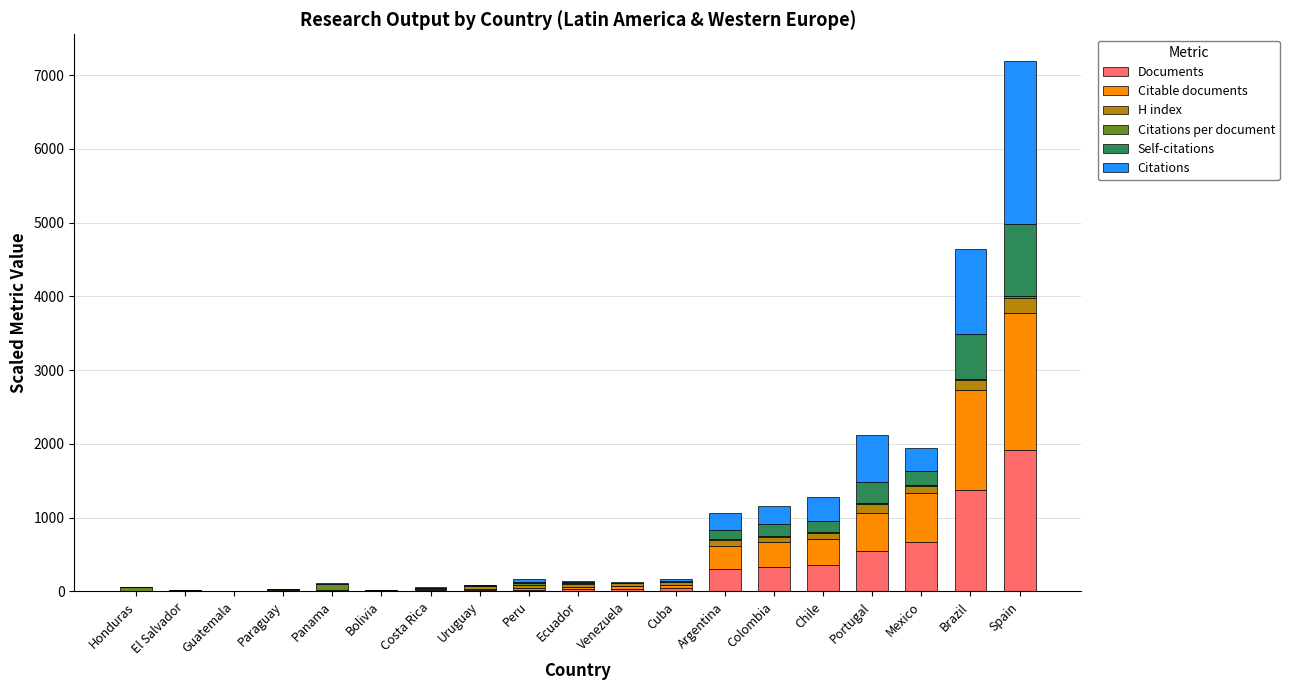

At which label does Documents reach its peak?

Spain